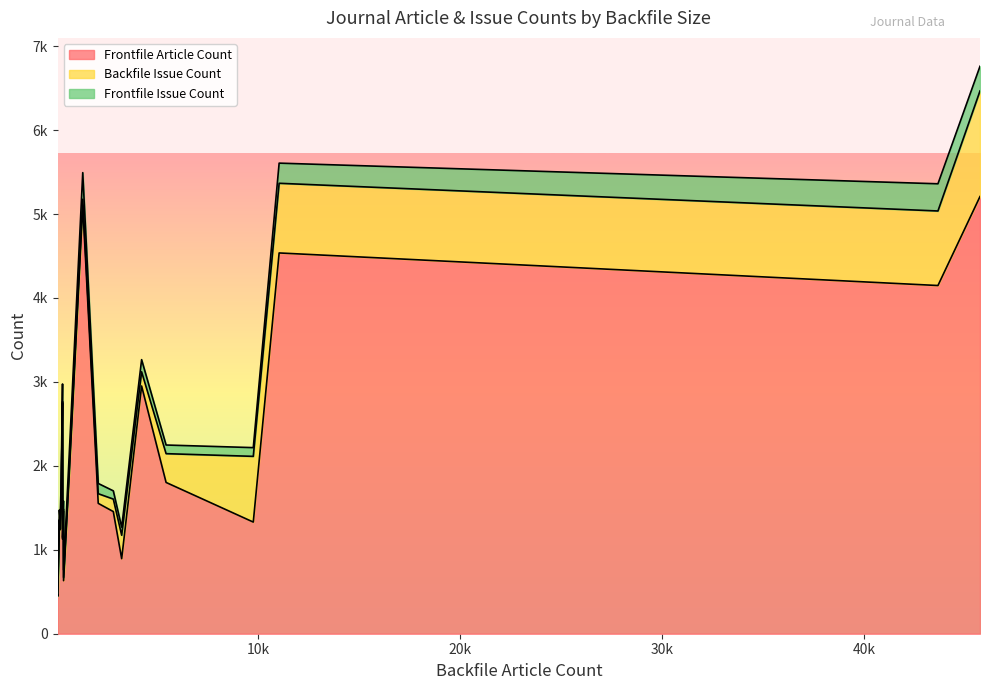

What is the label of the 14th point from the left?

L160